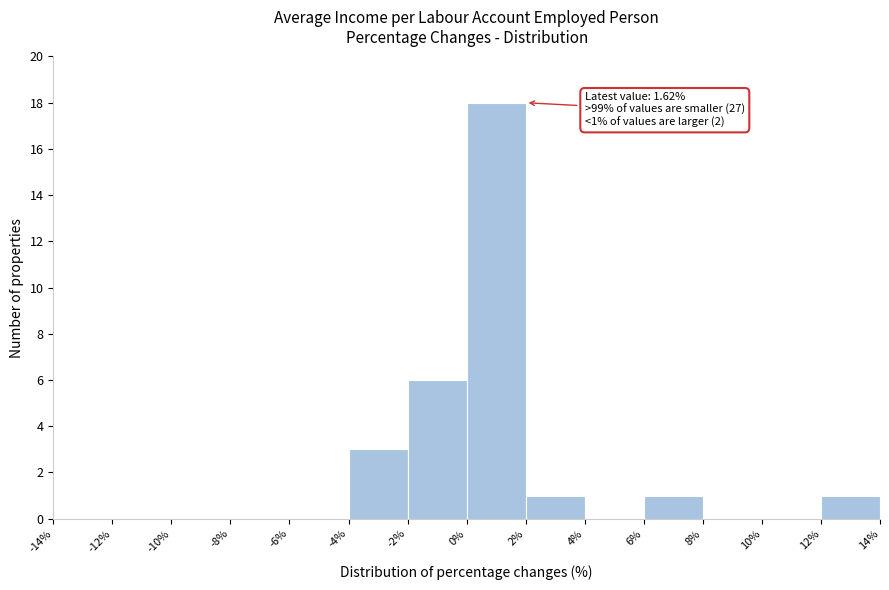

Which range on the x-axis has the tallest bar?

0% to 2%